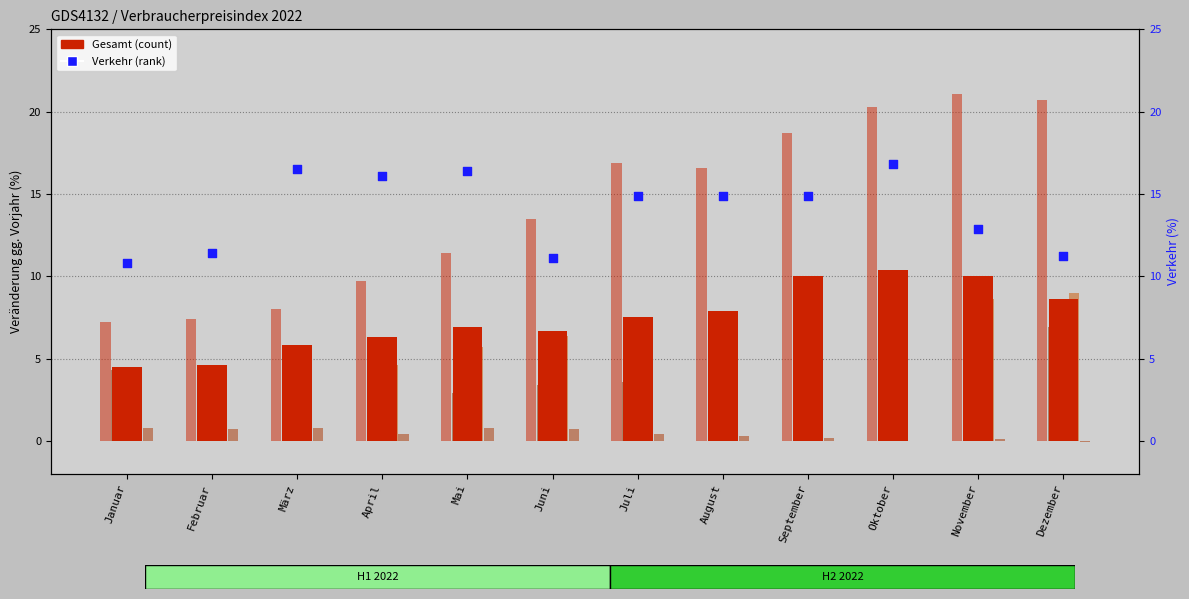

What is the total value across all series at Februar?

32.2